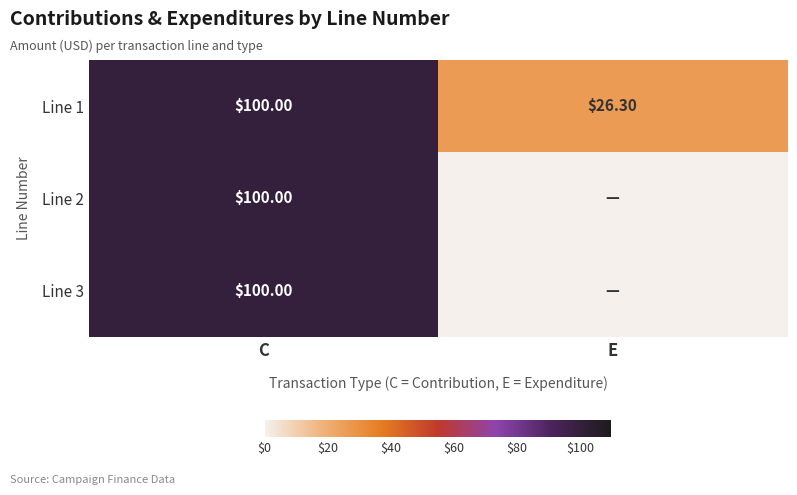

Which category has the highest value in the Line 1 series?

C